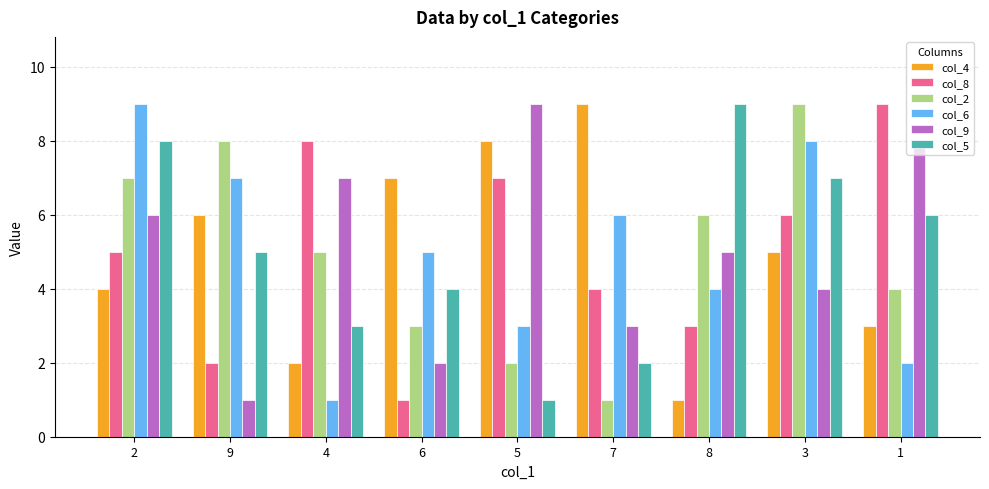

Is it true that col_5 equals 6 at 6?

False